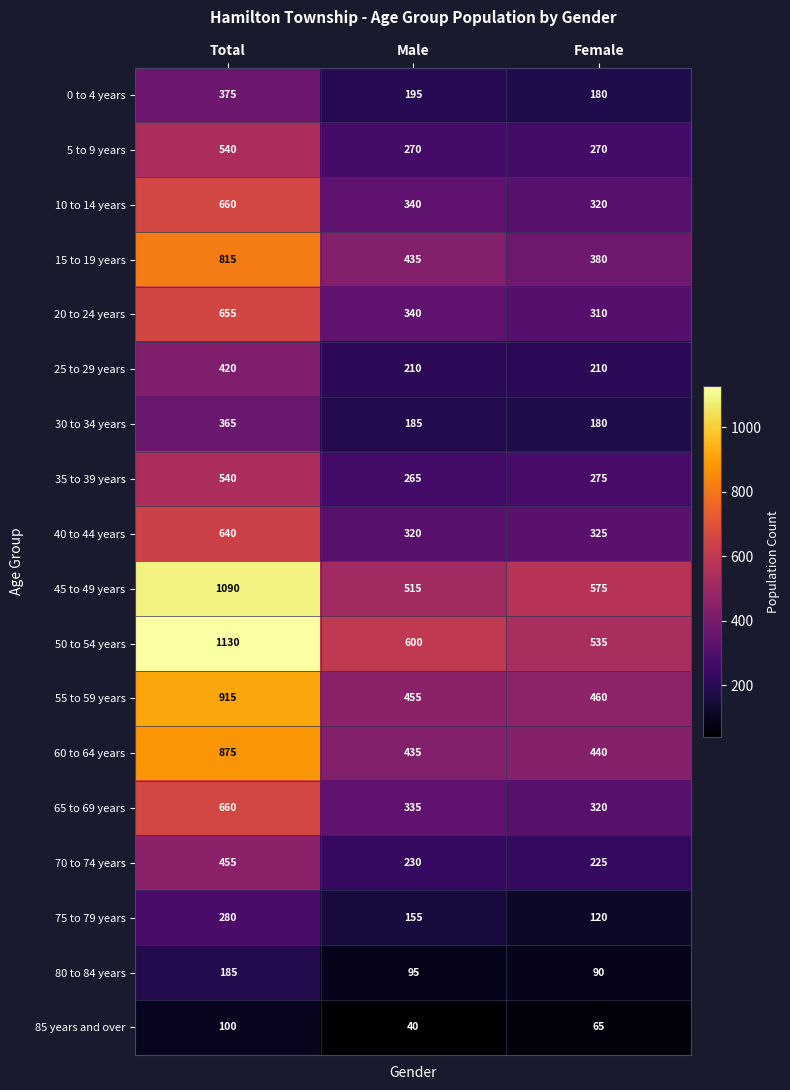

What is the spread (max minus min) of values at Female?

510